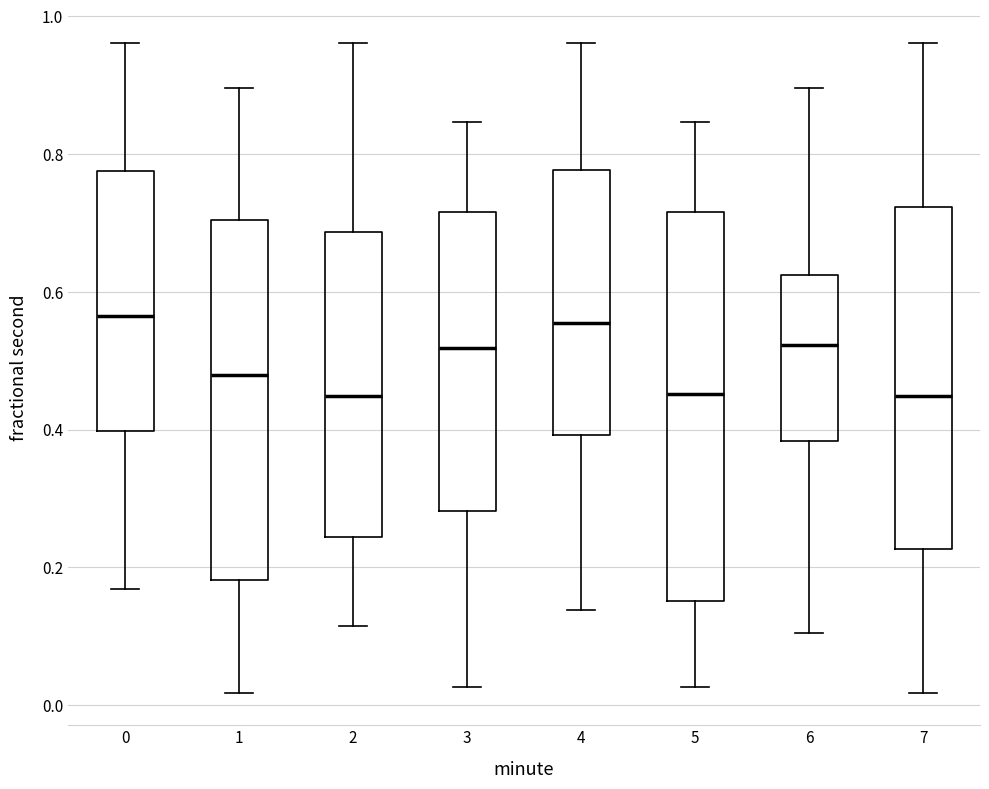

Which box is the tallest, from its lower edge to its upper edge?

5